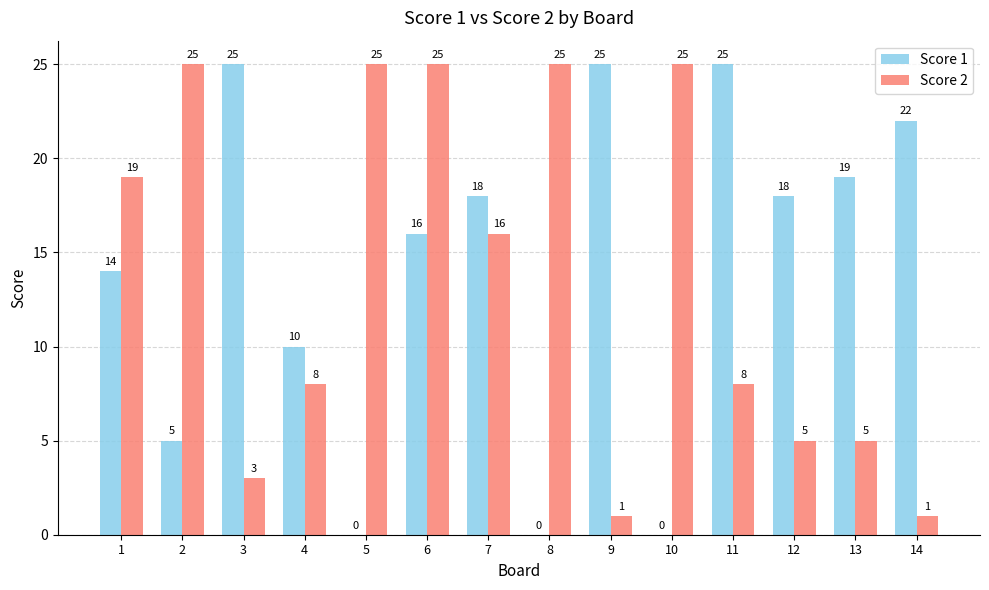

How many data points does each series have?

14